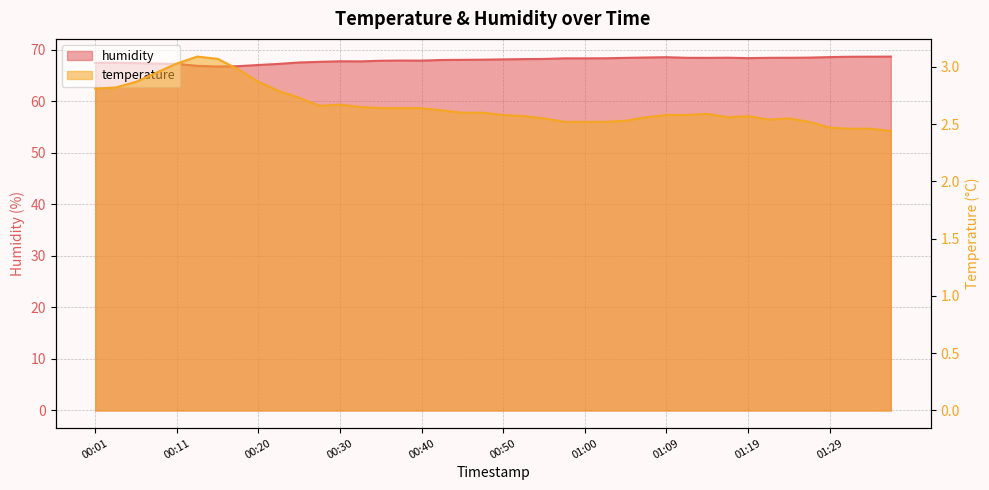

At which label does humidity first exceed 68?

00:45